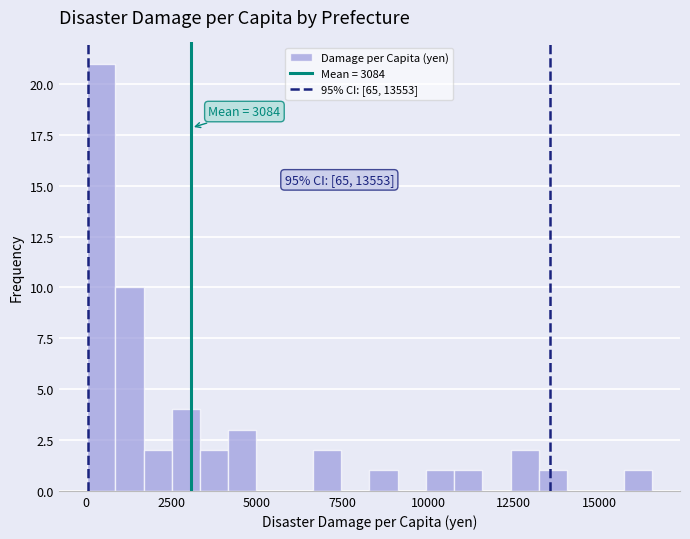

Read against the x-axis, roughly where is the centre of the tallest bar?

500